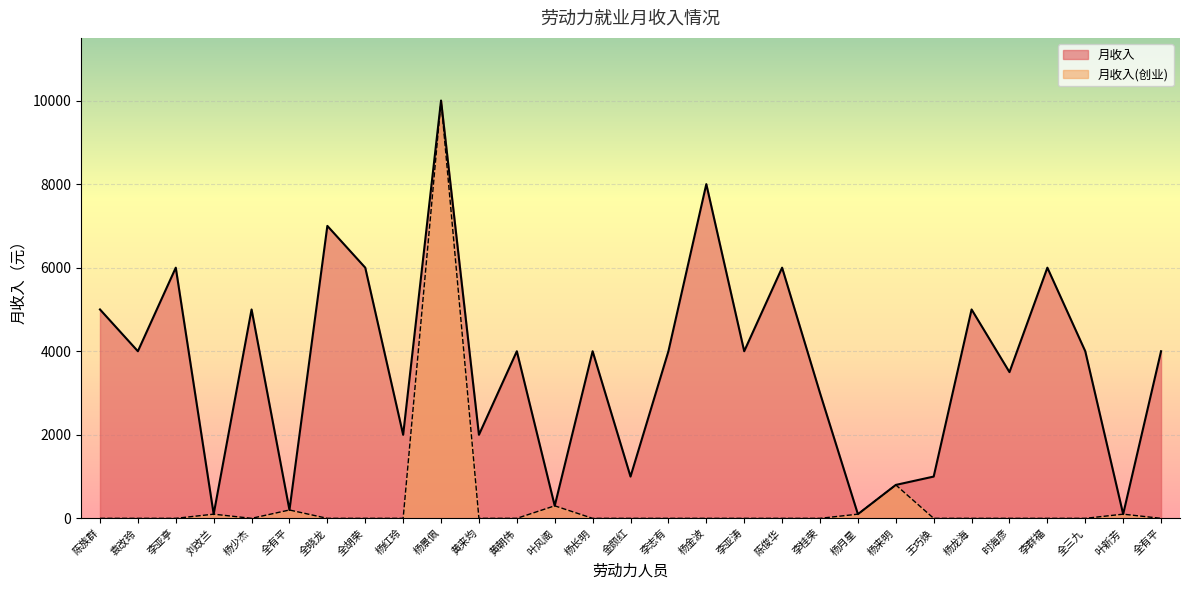

In 月收入, how many points are higher than both neighbors (excluding endpoints)?

10